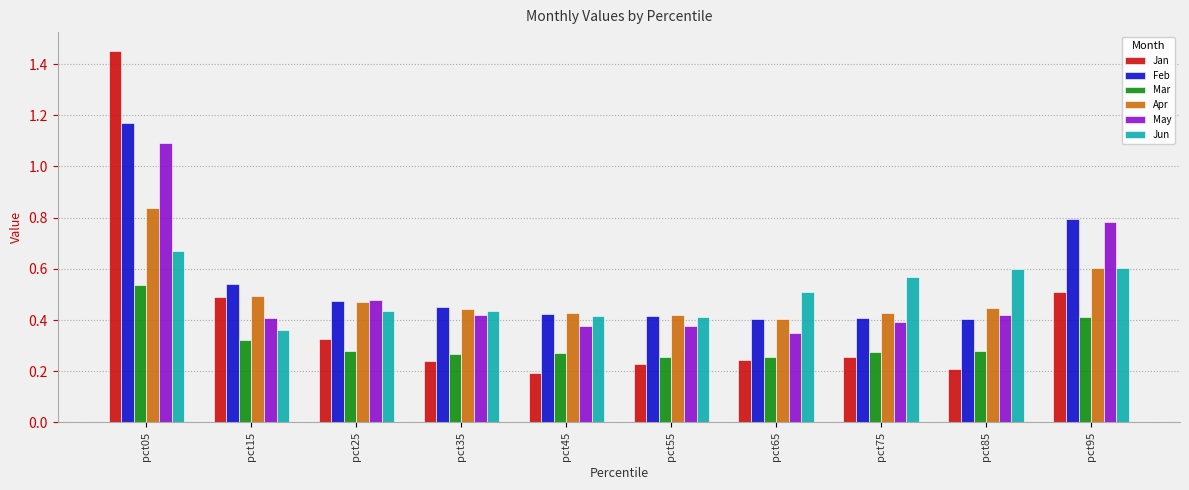

Between pct85 and pct95, which series saw the biggest shift?

Feb